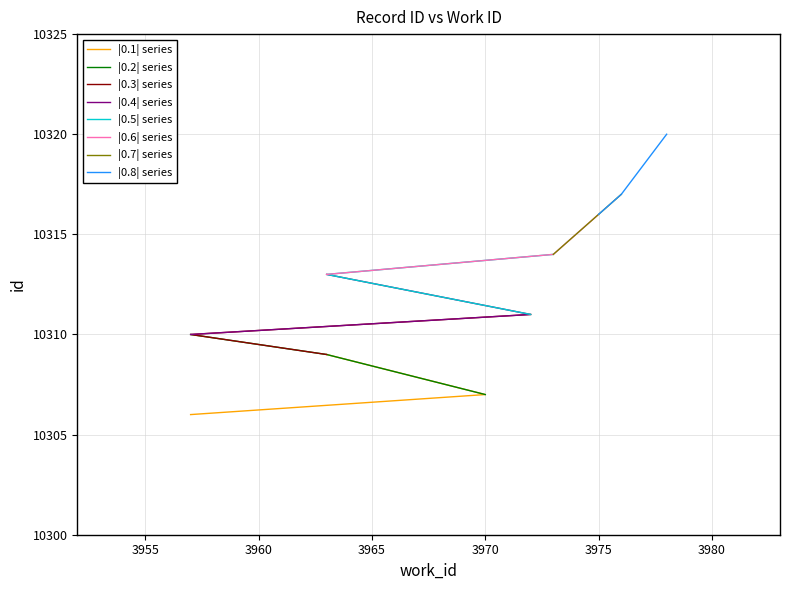

True or false: the data has more than 1 interior local peaks.

False